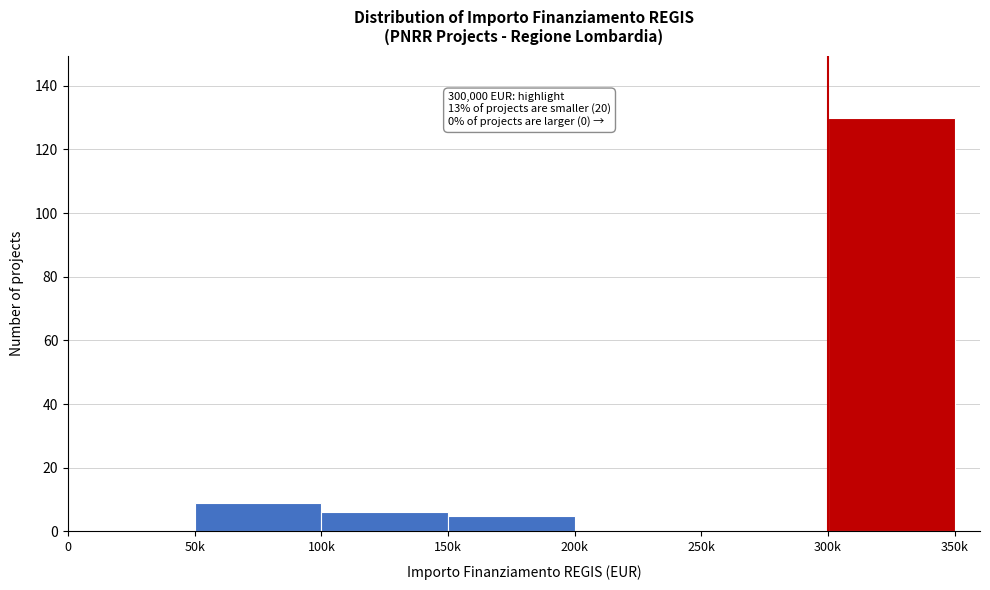

Reading left to right, extract all data points from this chart.

0=0	50k=9	100k=6	150k=5	200k=0	250k=0	300k=130